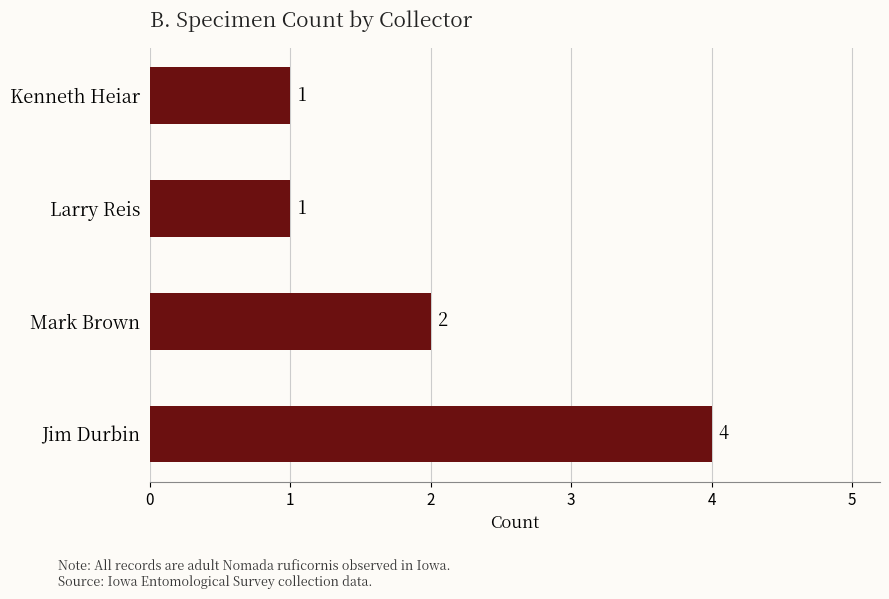

What is the difference between the maximum and minimum values?

3